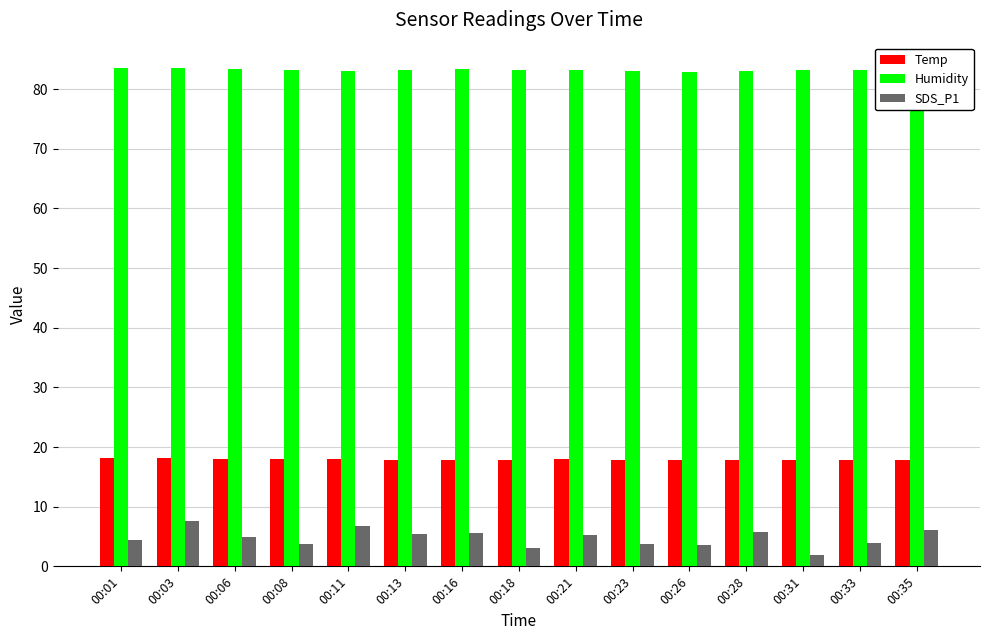

Where does the Humidity series first go above 83?

00:01